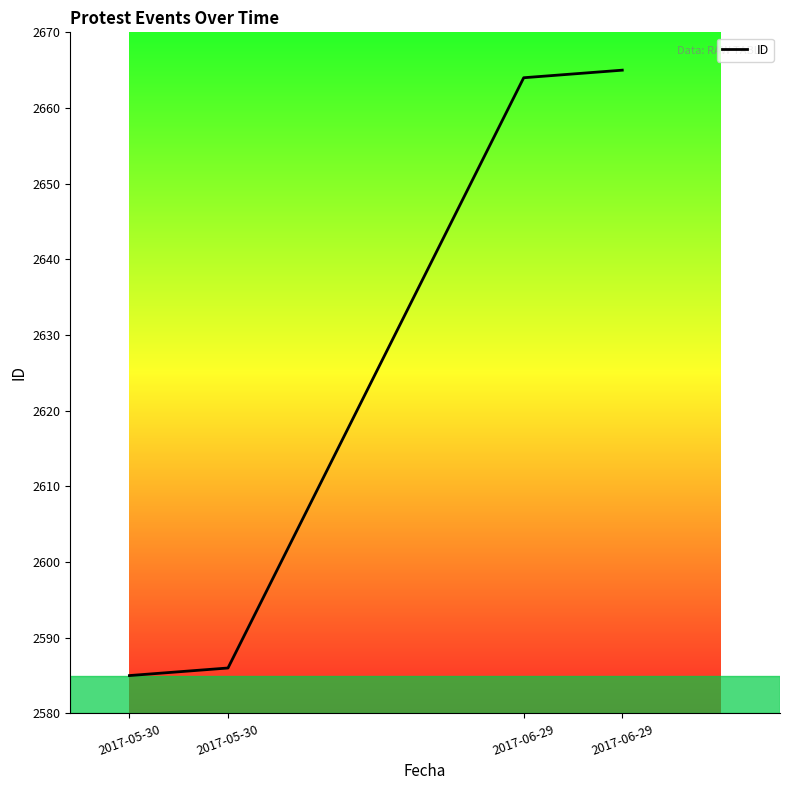

How many series are shown in this chart?

1